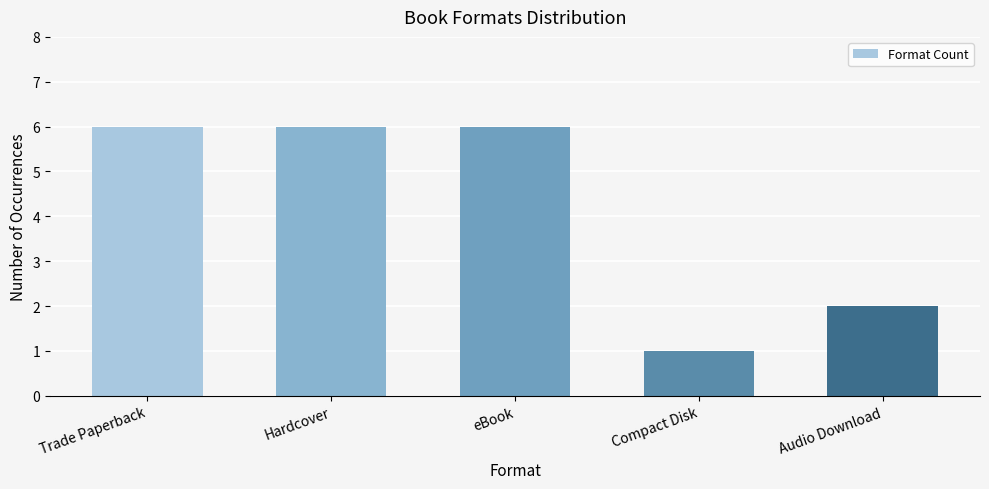

Count the values in the range 2 to 6.

4